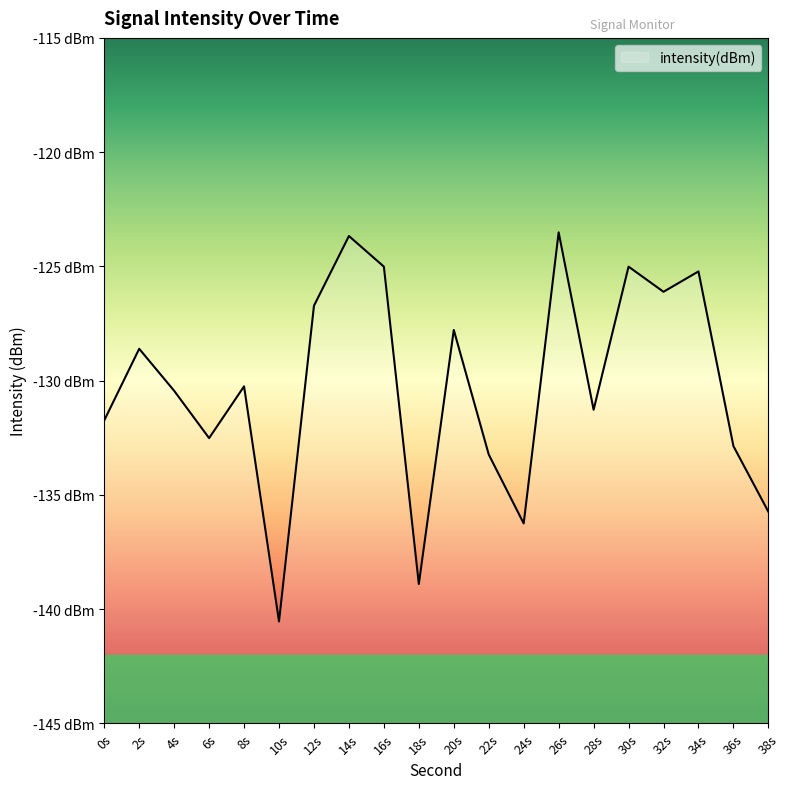

True or false: the data shows -133.2 at 22s.

True